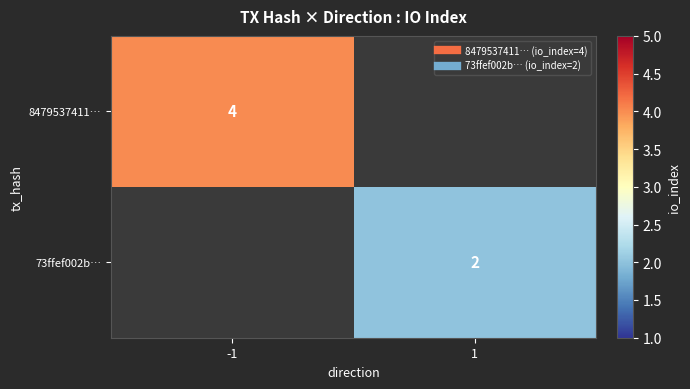

Is it true that 8479537411… equals 0.8 at -1?

False